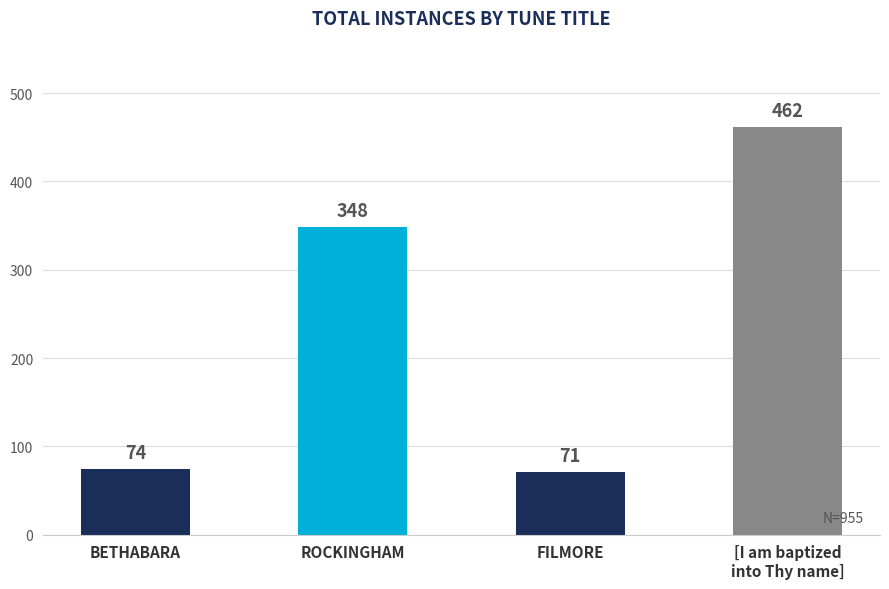

Reading left to right, transcribe all the data shown in this chart.

74	348	71	462